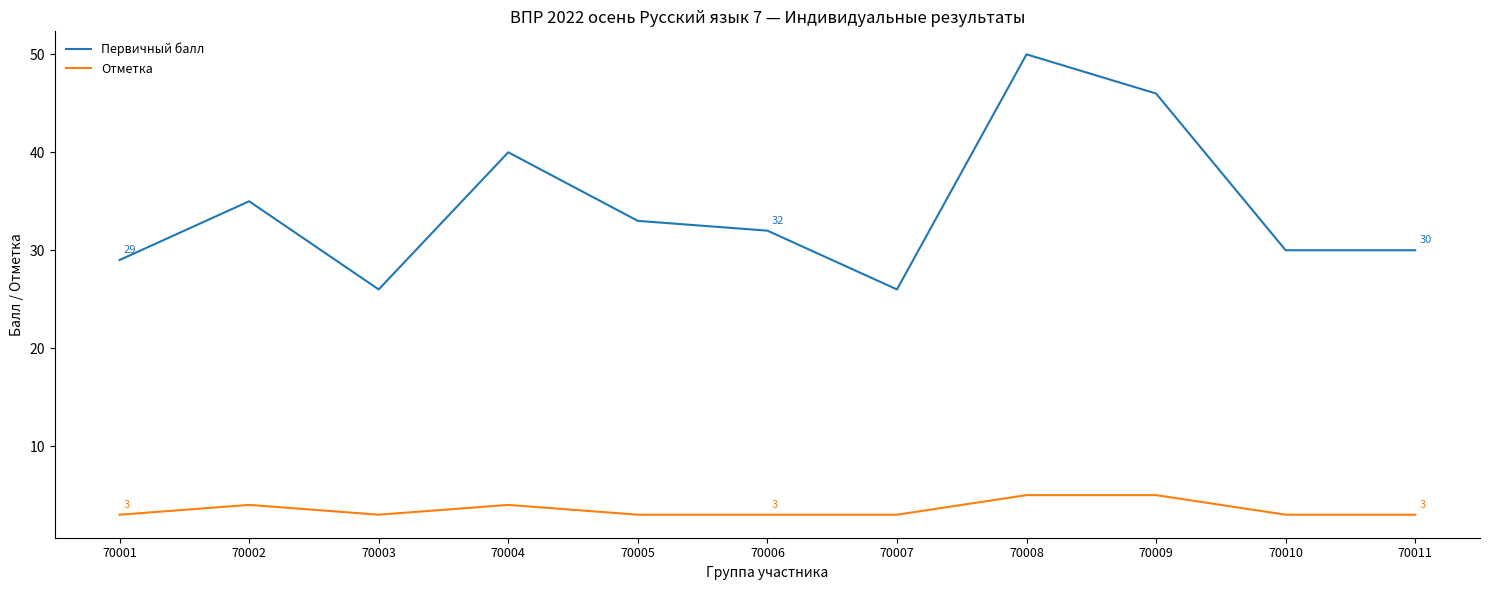

True or false: Отметка and Первичный балл intersect in this chart.

False